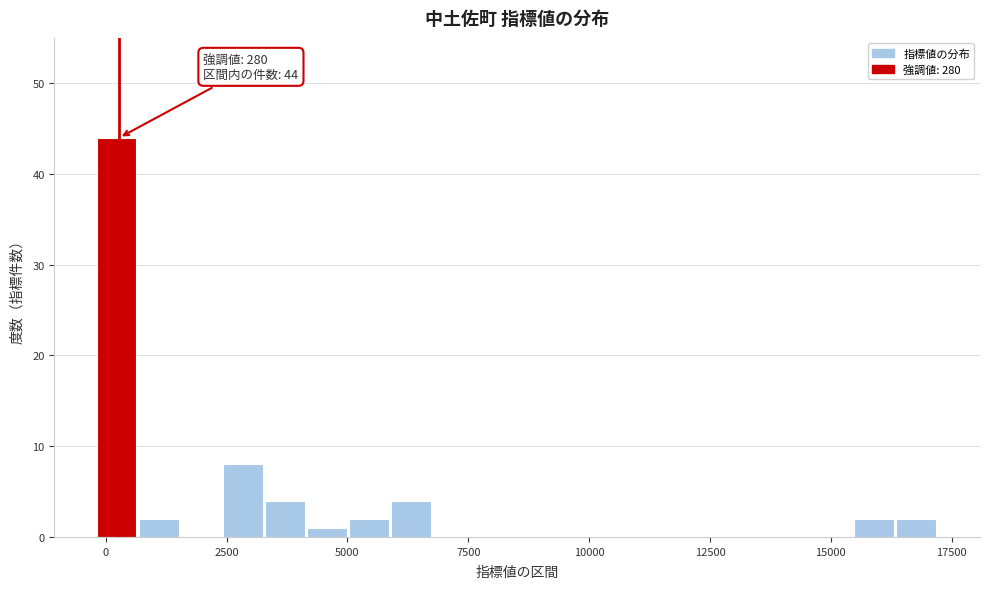

Around what value on the x-axis is the tallest bar? Give the approximate position of its centre, as read against the axis.

0